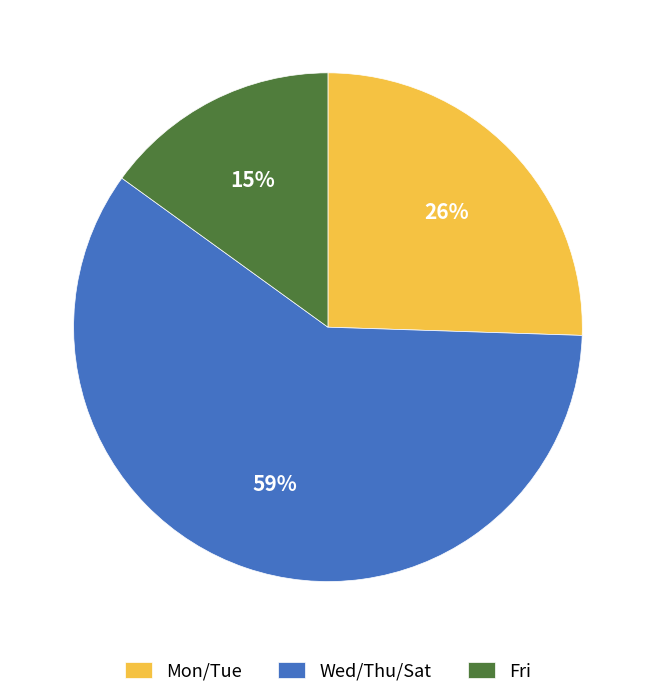

To the nearest percent, what portion does Wed/Thu/Sat represent?

59%